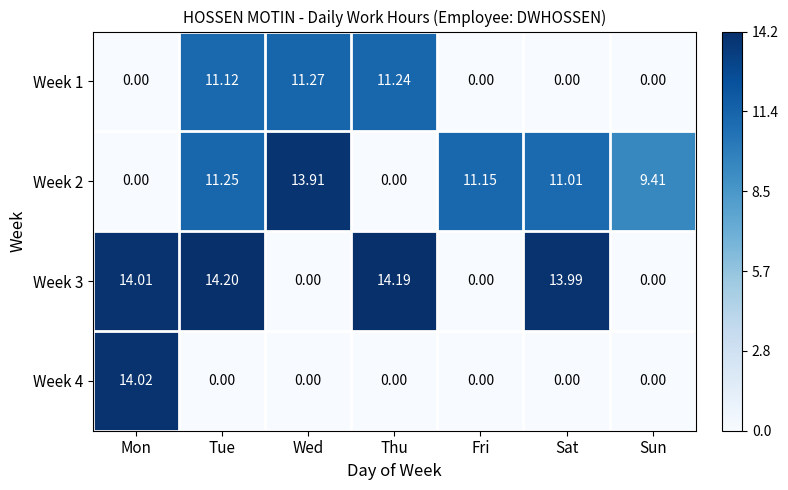

At which category is the sum across all series the highest?

Tue